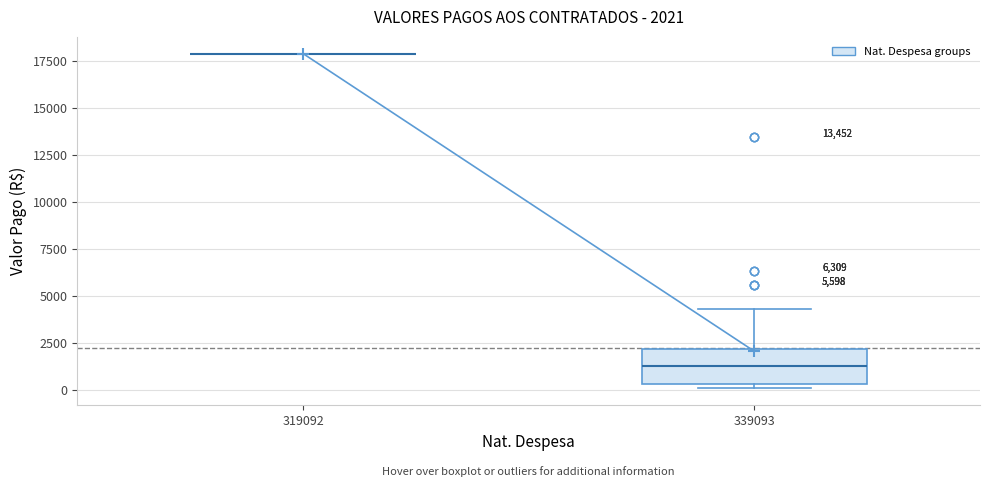

Comparing the boxes themselves (not the whiskers), which one is the tallest?

339093